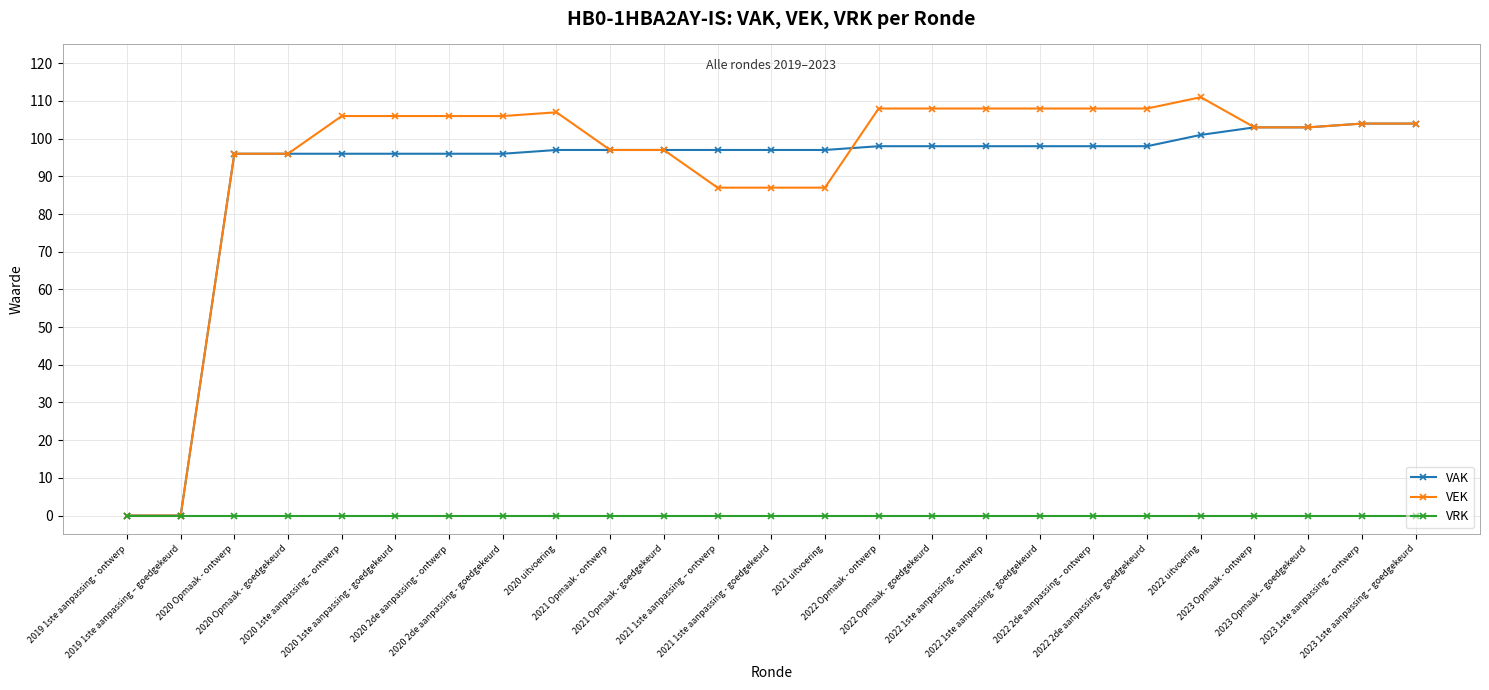

What is the difference between the second highest and second lowest values in the VAK series?

104